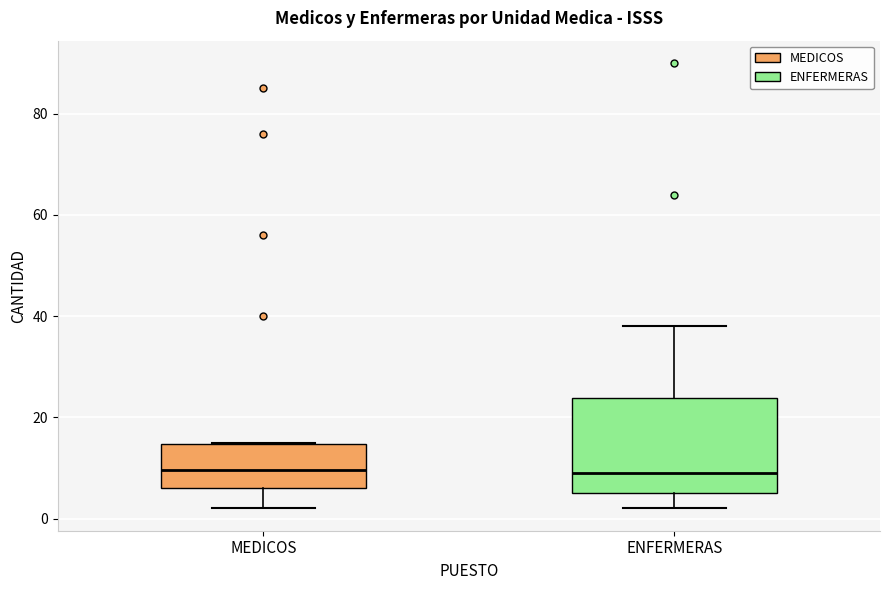

Comparing the boxes themselves (not the whiskers), which one is the tallest?

ENFERMERAS